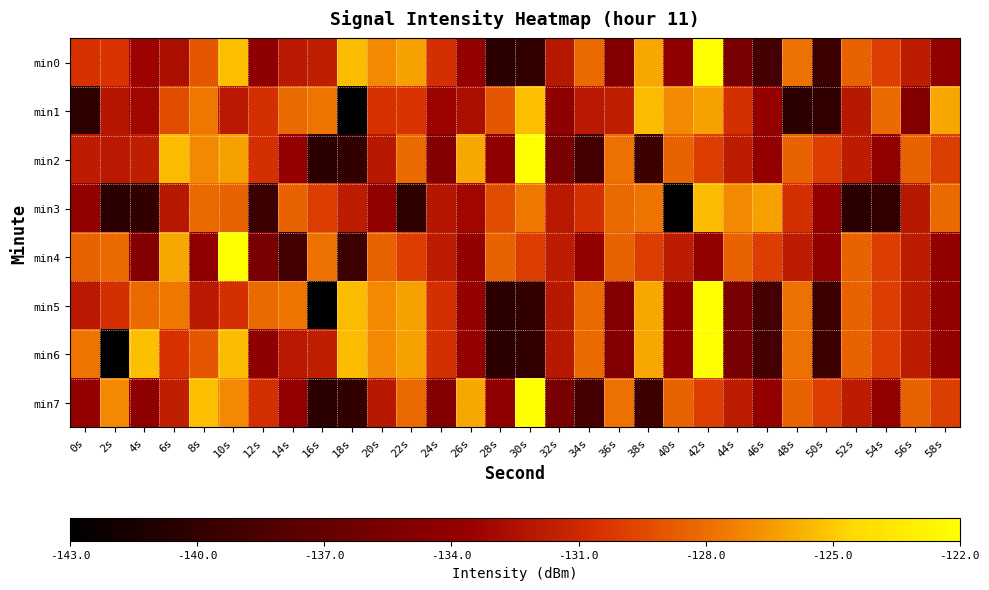

How many series are shown in this chart?

8